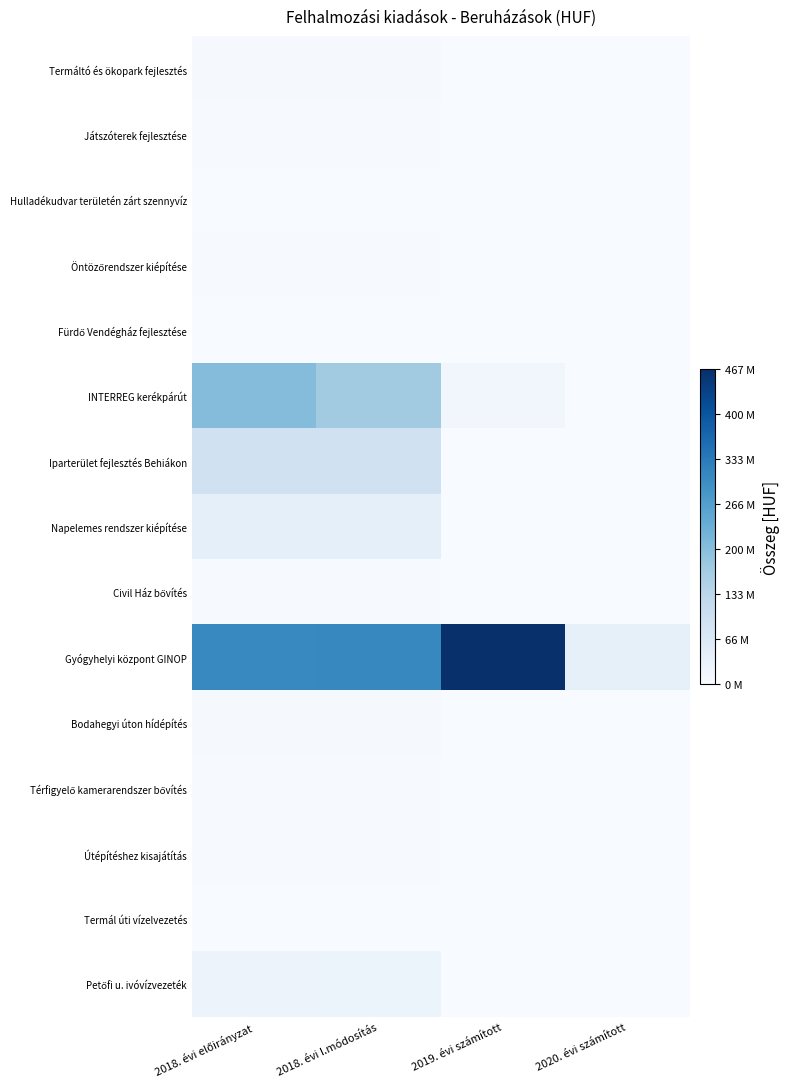

Rank the series at 2020. évi számított from lowest to highest value.

Termáltó és ökopark fejlesztés, Játszóterek fejlesztése, Hulladékudvar területén zárt szennyvíz, Öntözőrendszer kiépítése, Fürdő Vendégház fejlesztése, INTERREG kerékpárút, Iparterület fejlesztés Behiákon, Napelemes rendszer kiépítése, Civil Ház bővítés, Bodahegyi úton hídépítés, Térfigyelő kamerarendszer bővítés, Útépítéshez kisajátítás, Termál úti vízelvezetés, Petőfi u. ivóvízvezeték, Gyógyhelyi központ GINOP